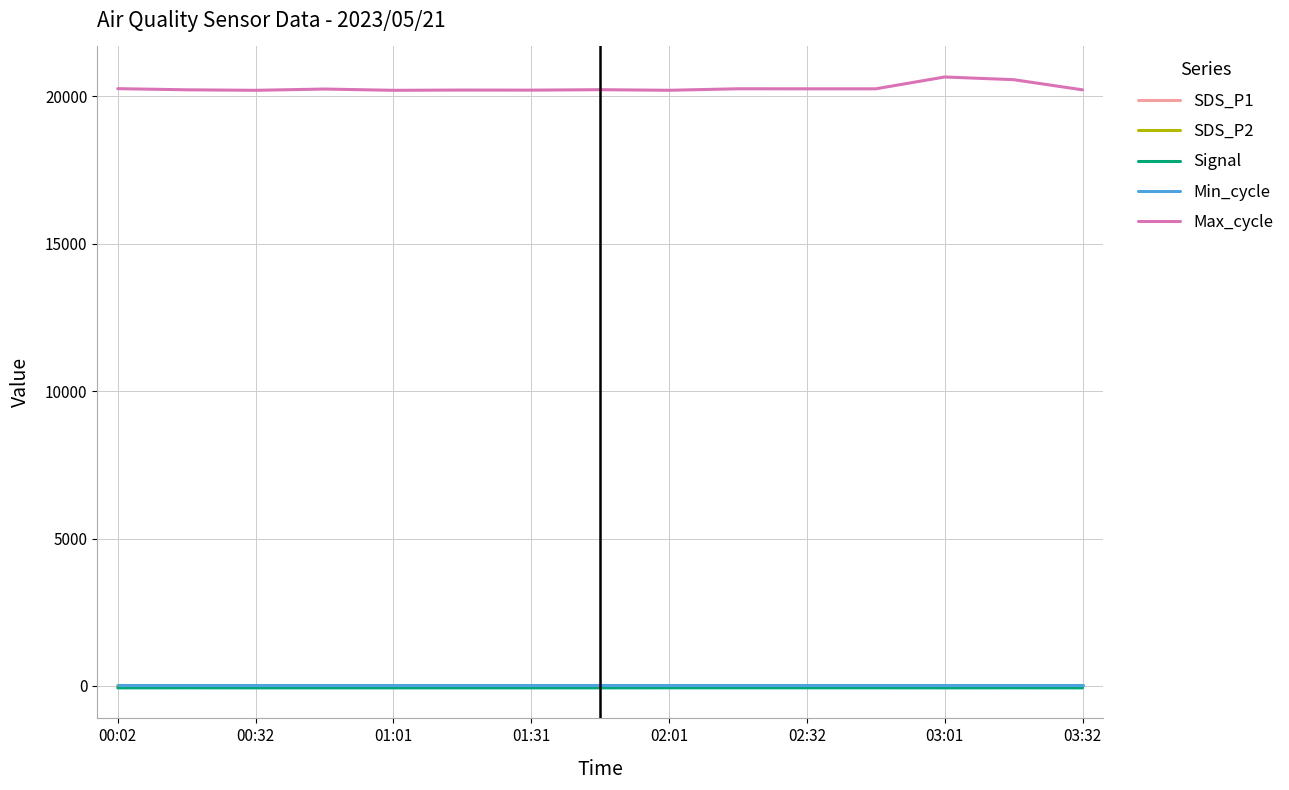

What is the difference between the maximum and minimum values in the SDS_P1 series?

4.2